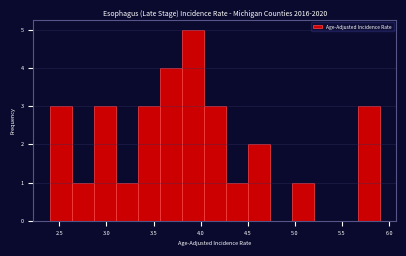

Over which range of the x-axis is the bar tallest?

3.80 to 4.05